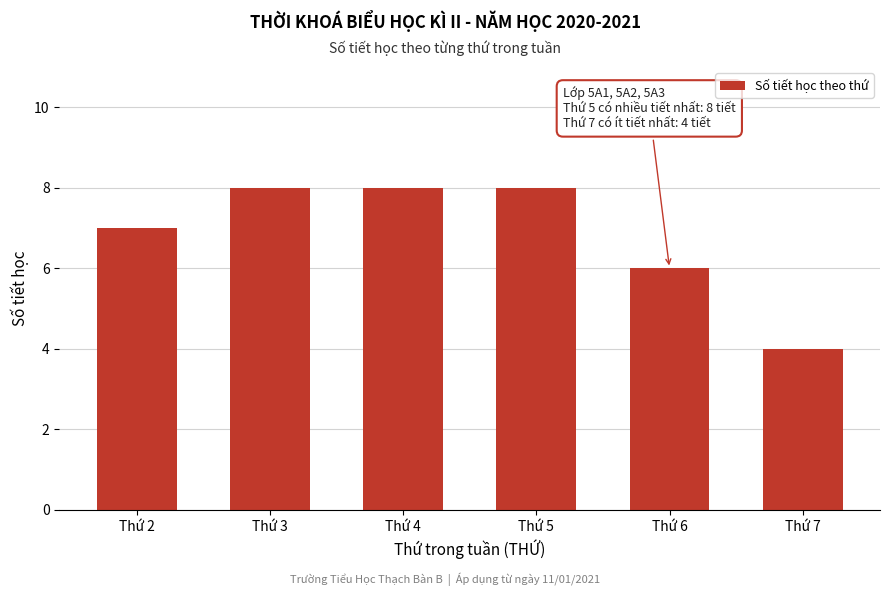

Reading left to right, transcribe all the data shown in this chart.

Thứ 2=7	Thứ 3=8	Thứ 4=8	Thứ 5=8	Thứ 6=6	Thứ 7=4